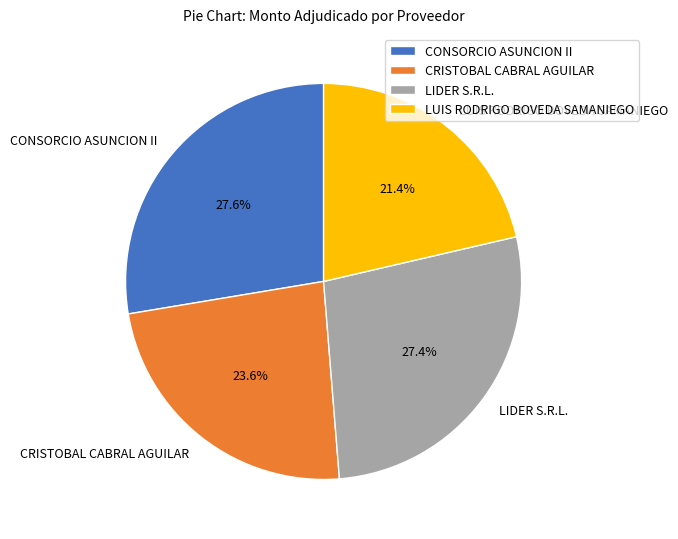

How many segments does this pie chart have?

4